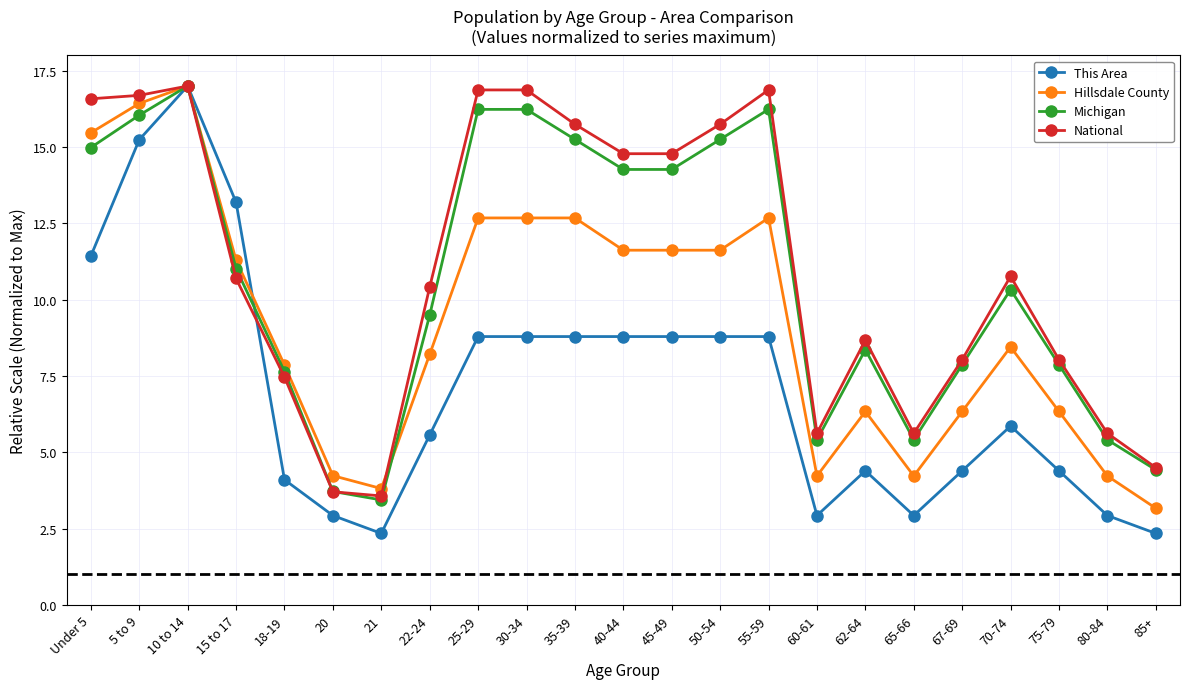

How many lines are shown in the chart?

4